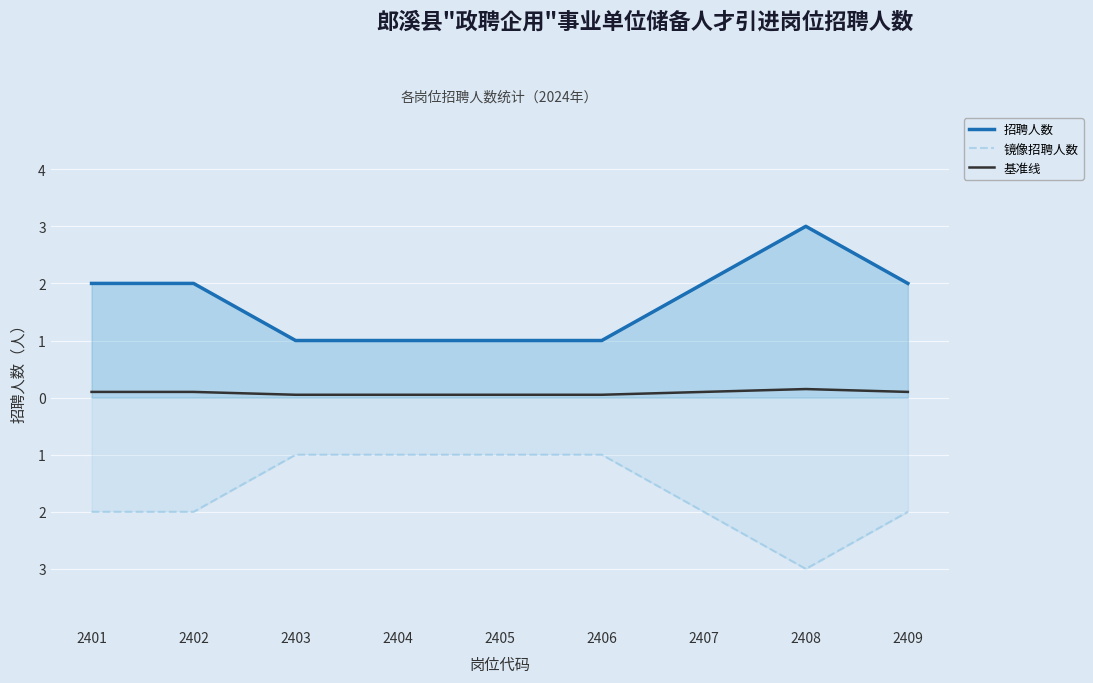

Is the value of 镜像招聘人数 at 2402 greater than the value of 基准线 at 2404?

No